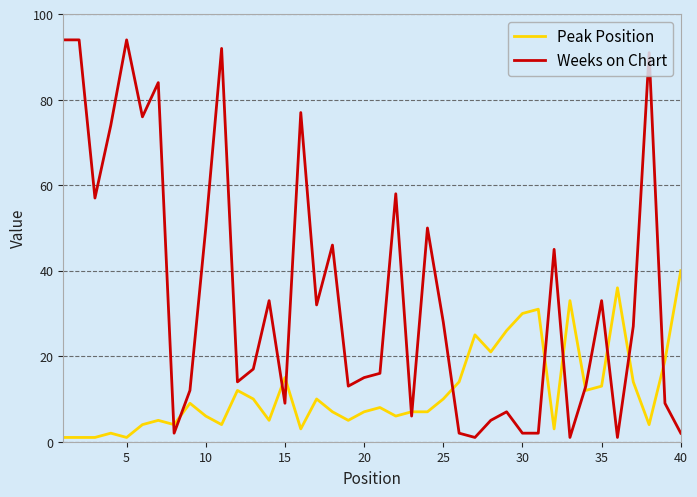

What are all the series names shown in the legend?

Peak Position, Weeks on Chart